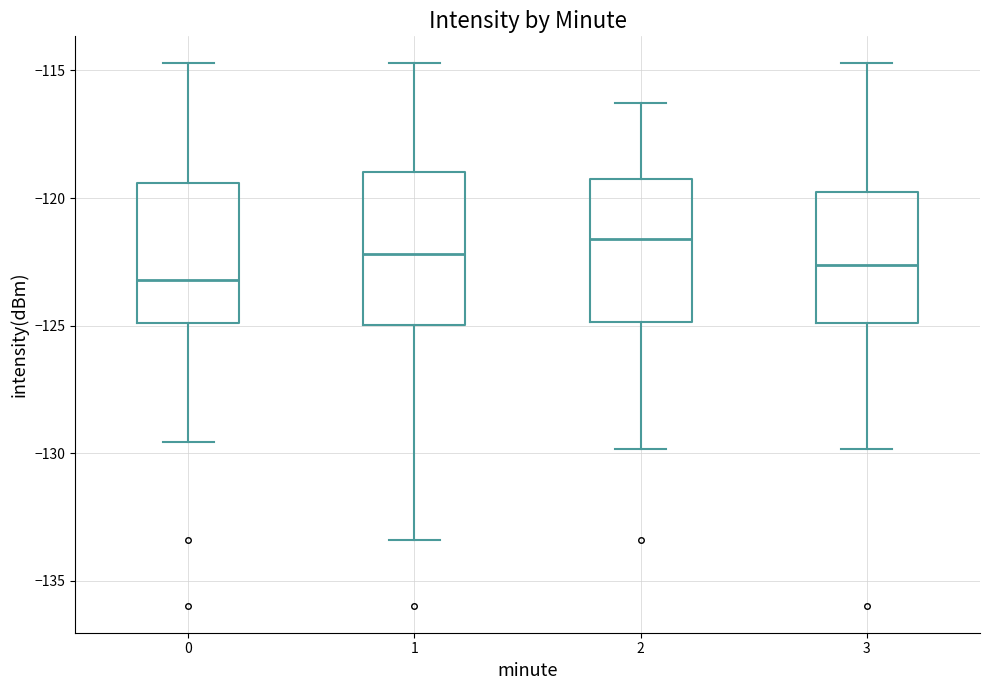

Where is the upper edge of the box at x = 2 on the y-axis? The values are not printed on the chart, so give them approximately, as read against the axis.

-119.0